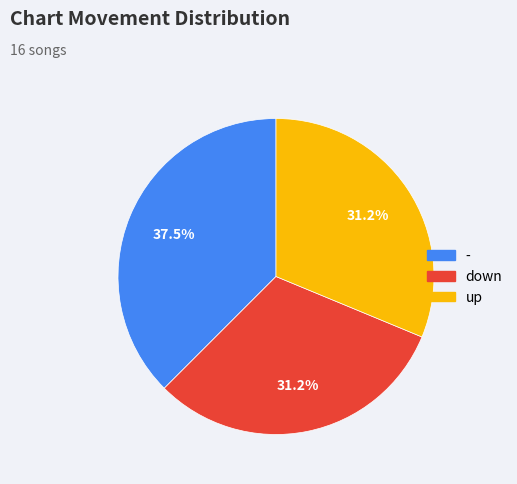

Which category has the biggest portion of the pie?

-